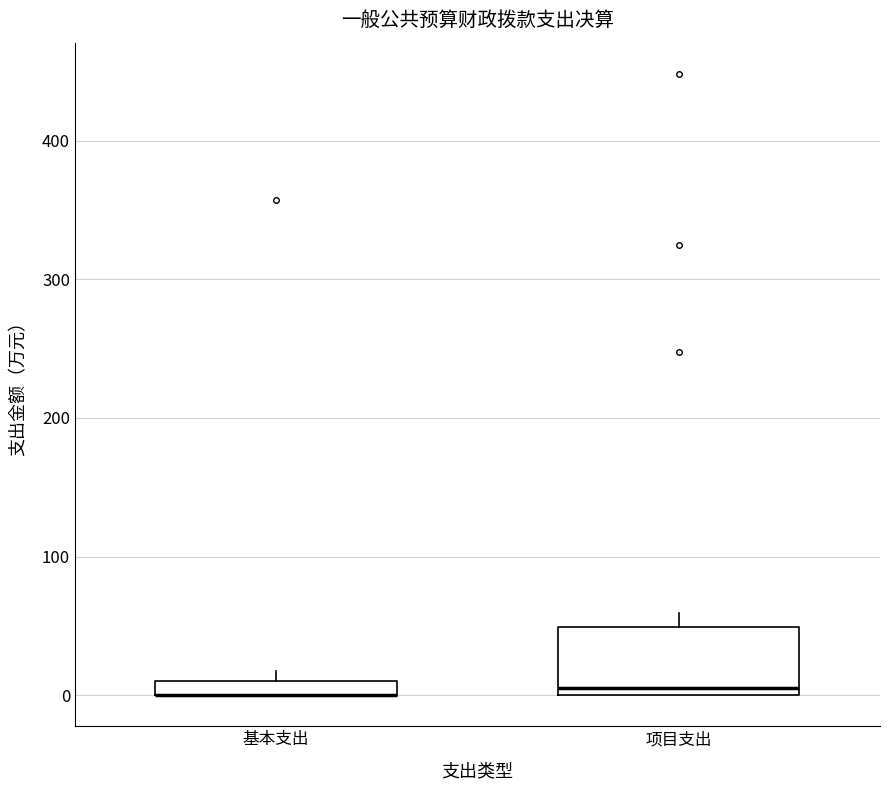

Where does the median line of the box for 项目支出 sit on the y-axis? The values are not printed on the chart, so give them approximately, as read against the axis.

10